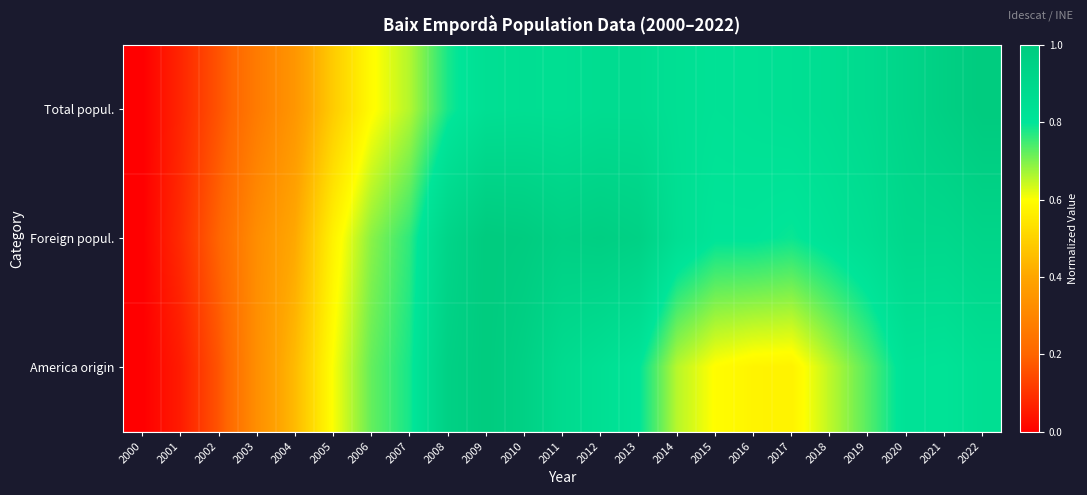

Reading left to right, transcribe all the data shown in this chart.

Total popul.: 2000=0.0	2001=0.1	2002=0.2	2003=0.3	2004=0.4	2005=0.5	2006=0.6	2007=0.7	2008=0.8	2009=0.8	2010=0.9	2011=0.8	2012=0.9	2013=0.9	2014=0.8	2015=0.8	2016=0.8	2017=0.8	2018=0.9	2019=0.9	2020=0.9	2021=1.0	2022=1.0
Foreign popul.: 2000=0.0	2001=0.1	2002=0.2	2003=0.3	2004=0.4	2005=0.6	2006=0.7	2007=0.8	2008=0.9	2009=1.0	2010=1.0	2011=1.0	2012=1.0	2013=1.0	2014=0.8	2015=0.8	2016=0.8	2017=0.8	2018=0.8	2019=0.9	2020=0.9	2021=0.9	2022=0.9
America origin: 2000=0.0	2001=0.1	2002=0.2	2003=0.3	2004=0.4	2005=0.6	2006=0.7	2007=0.8	2008=1.0	2009=1.0	2010=1.0	2011=0.9	2012=0.8	2013=0.8	2014=0.7	2015=0.6	2016=0.6	2017=0.6	2018=0.7	2019=0.7	2020=0.8	2021=0.8	2022=0.8